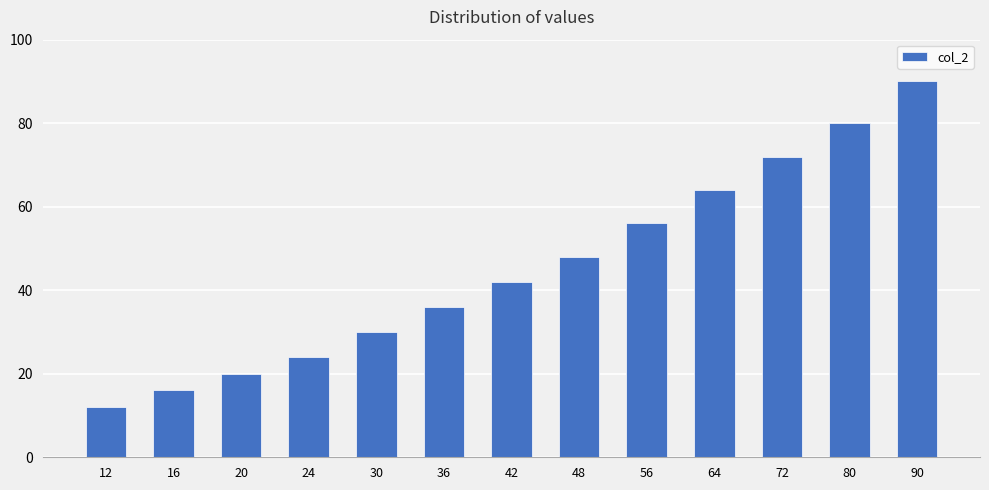

At which category does the chart reach its peak across all series?

90